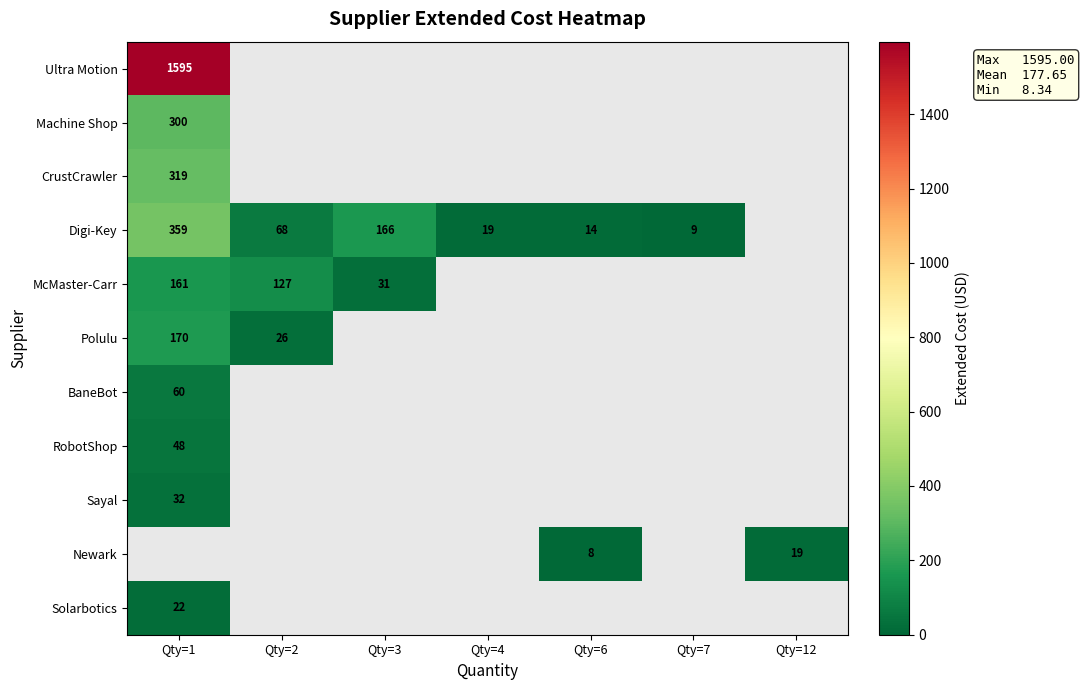

The value of McMaster-Carr at Qty=1 is 161. True or false?

True